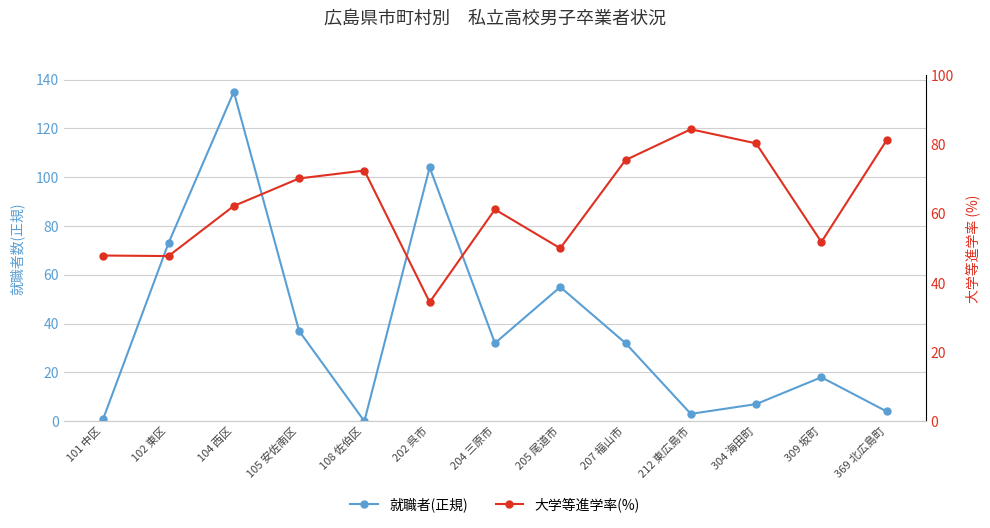

What is the sum of the 大学等進学率(%) values at 105 安佐南区 and 309 坂町?

122.0